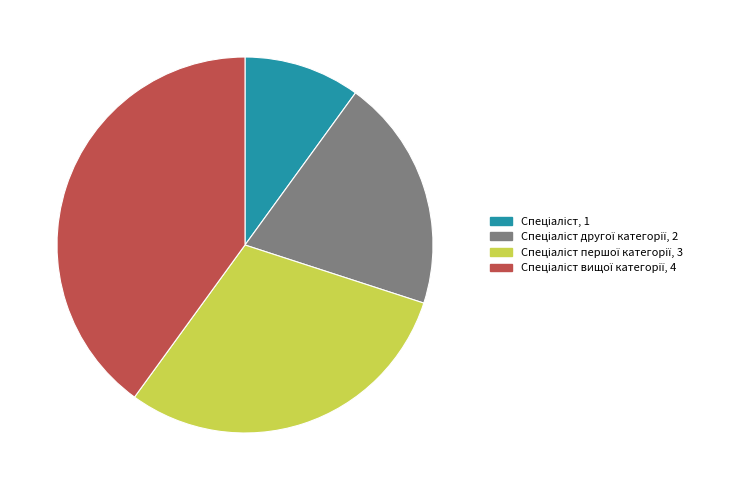

Is there a majority slice in this chart?

No